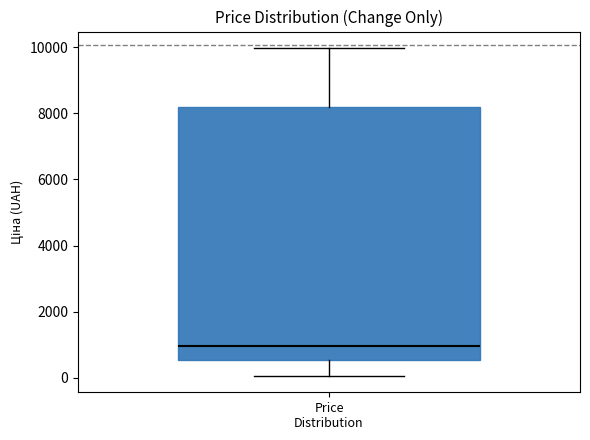

Where does the lower whisker of the box for Price Distribution end on the y-axis? The values are not printed on the chart, so give them approximately, as read against the axis.

0